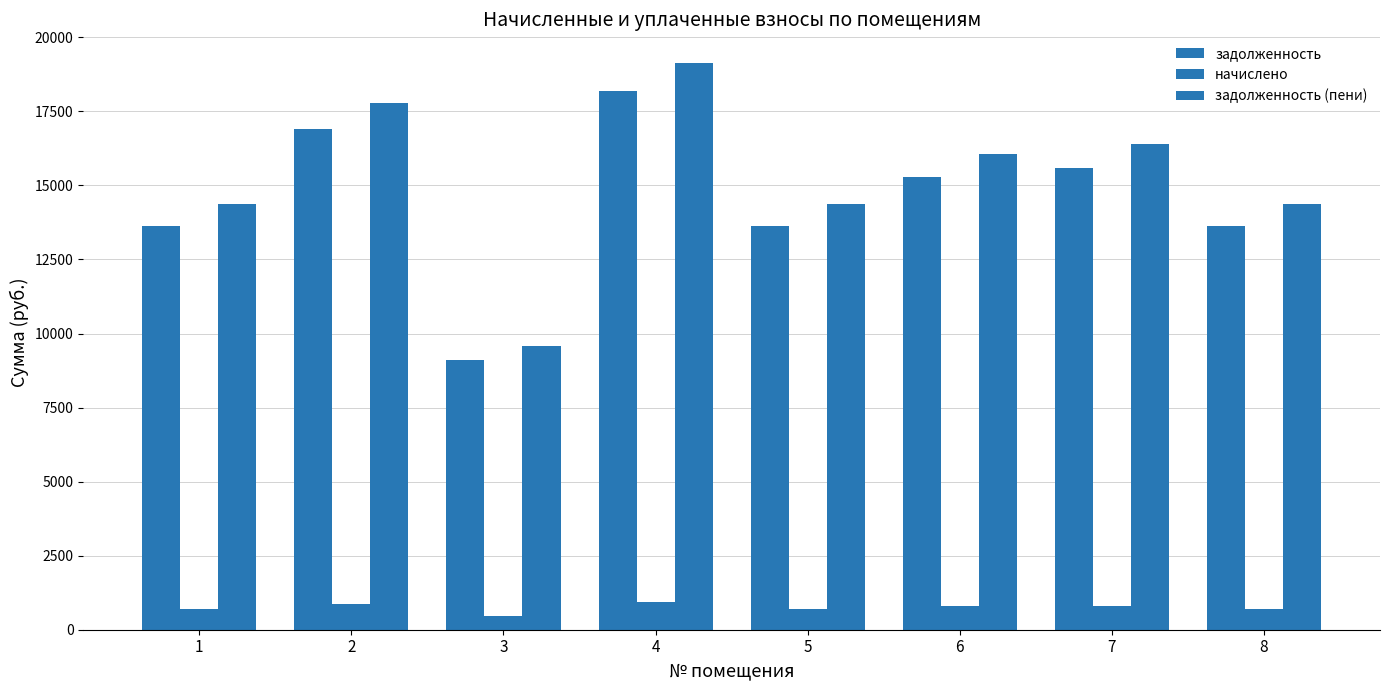

Reading right to left, extract all data points from this chart.

задолженность: 13643.3	15592.3	15267.5	13643.3	18191.0	9095.5	16891.7	13643.3
начислено: 714.4	816.5	799.5	714.4	952.6	476.3	884.5	714.4
задолженность (пени): 14357.7	16408.8	16067.0	14357.7	19143.6	9571.8	17776.2	14357.7